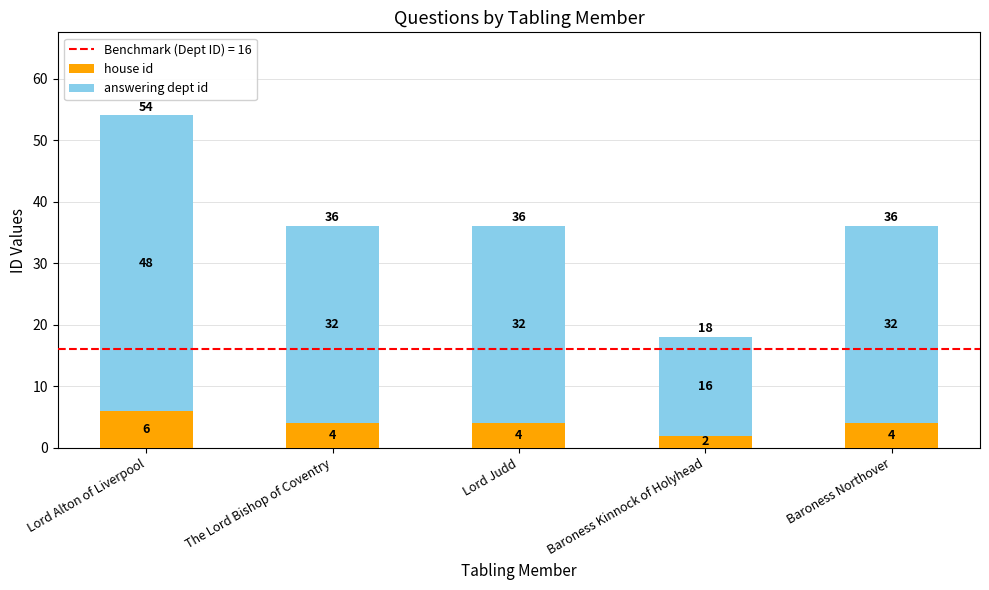

What is the total value across all series at The Lord Bishop of Coventry?

36